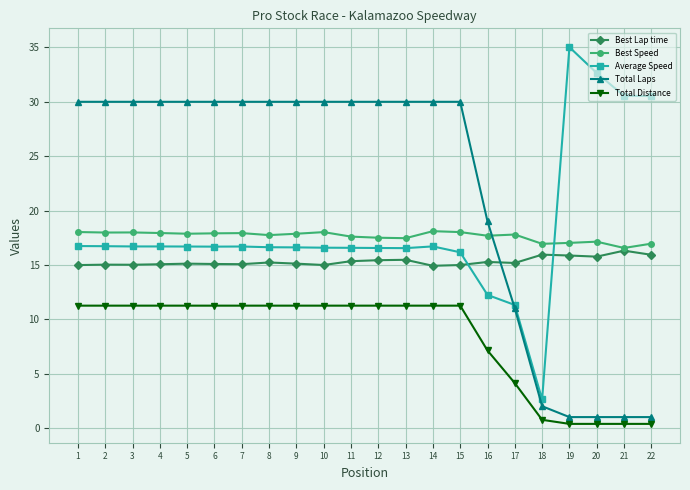

The value of Total Laps at 4 is 41.1. True or false?

False